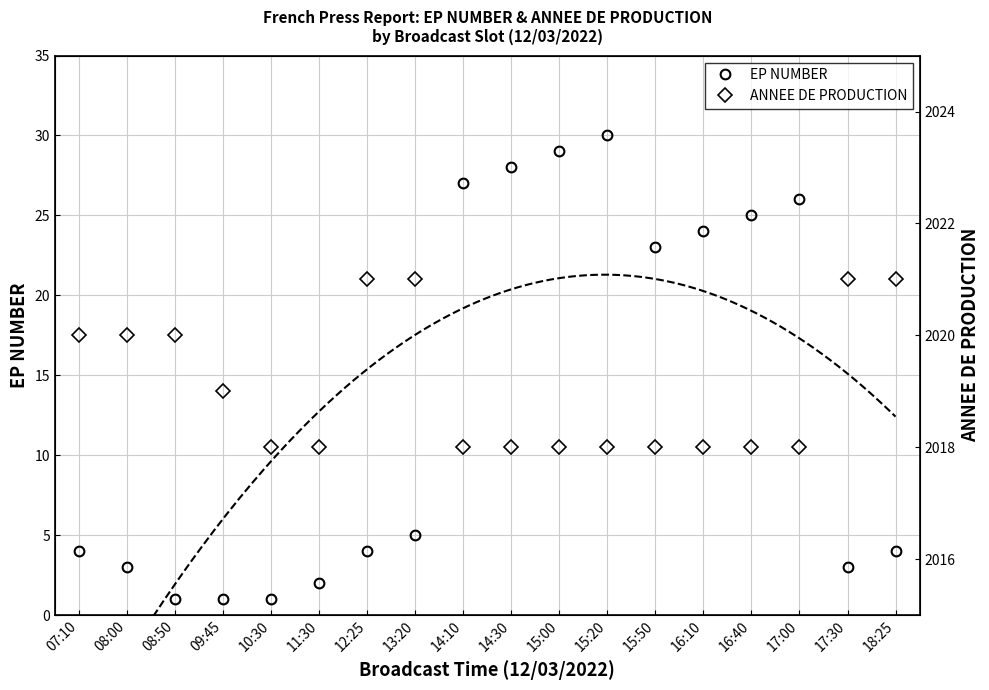

What is the spread (max minus min) of values at 08:50?

2019